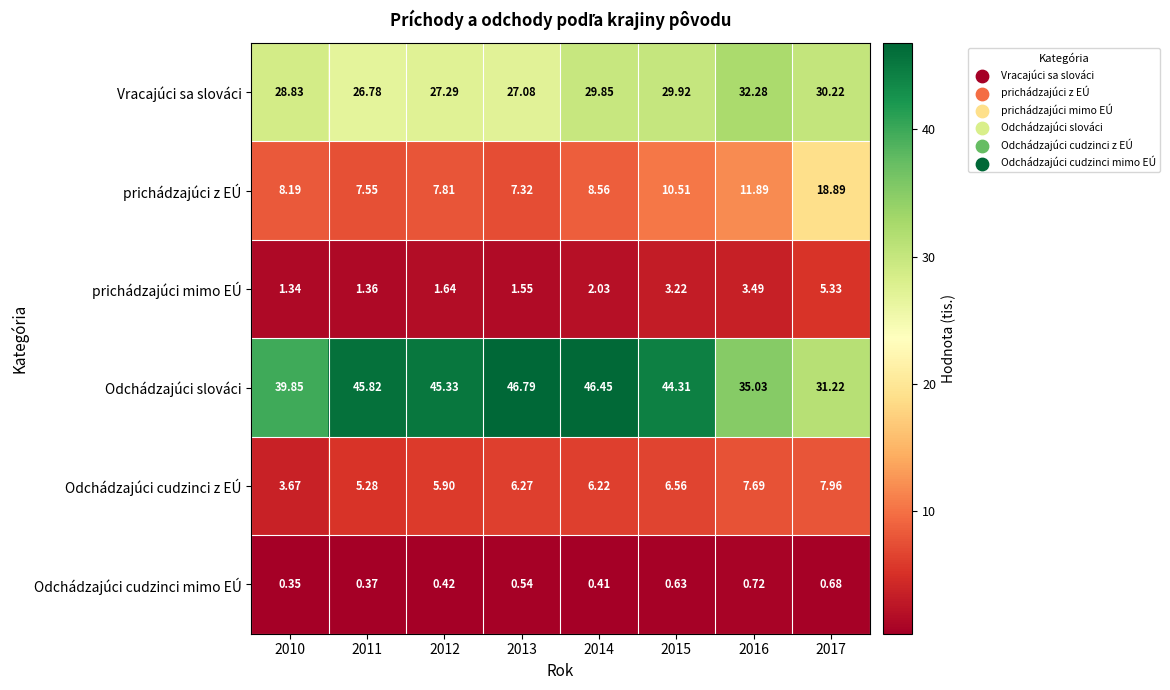

Which series has the largest range (max minus min)?

Odchádzajúci slováci